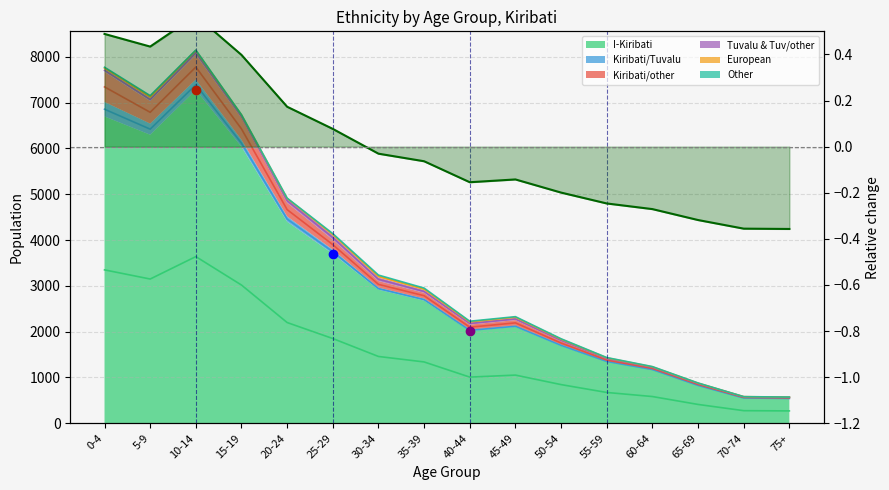

What is the spread (max minus min) of values at 30-34?

1776.0